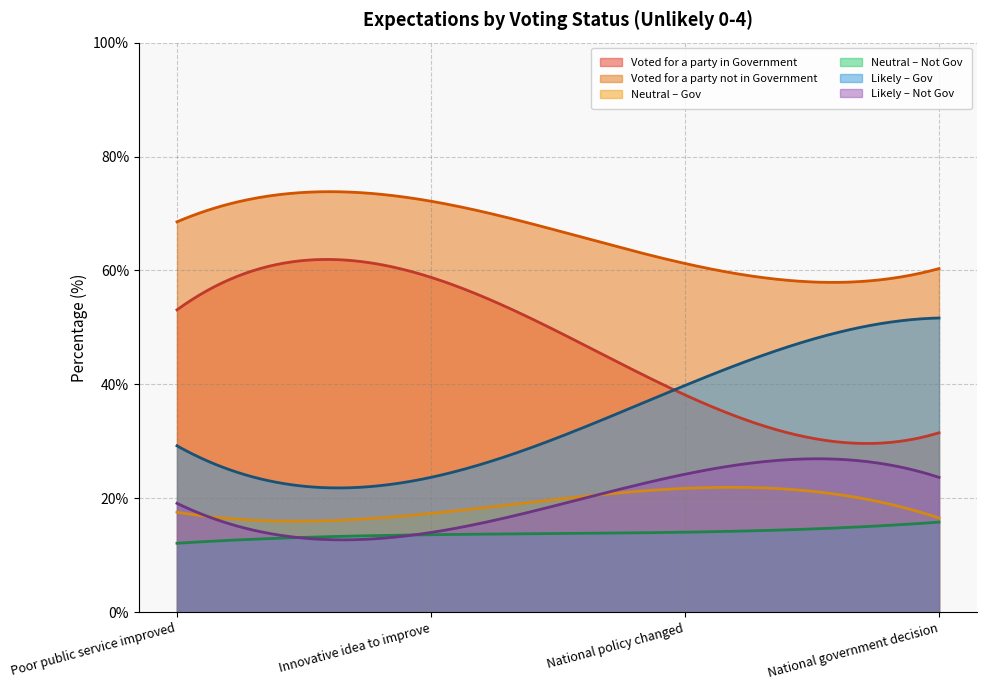

Where is Voted for a party in Government nearest to the value 45?

National policy changed